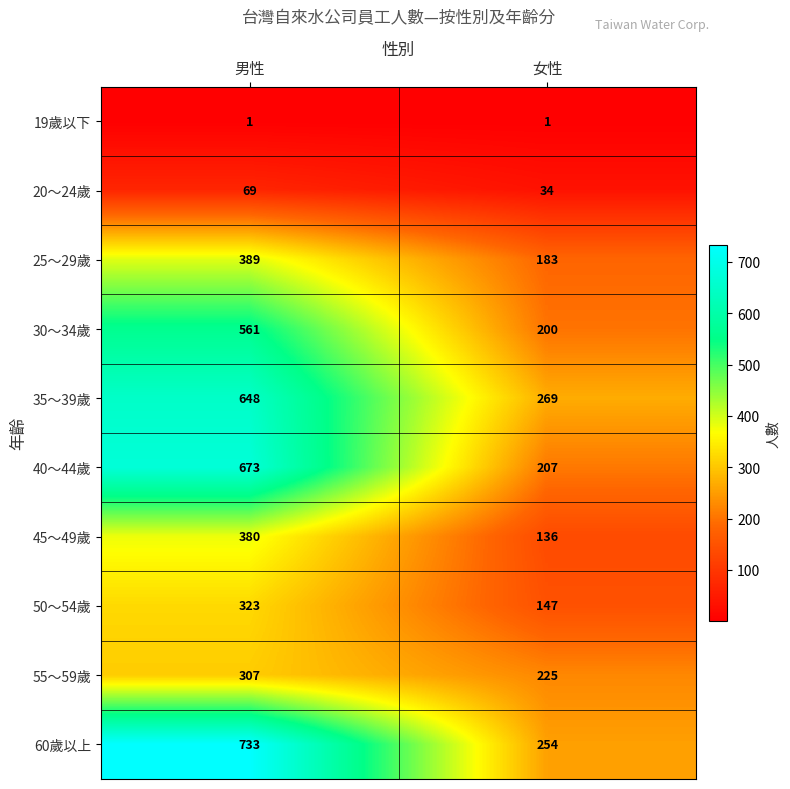

The value of 30～34歲 at 女性 is 200. True or false?

True